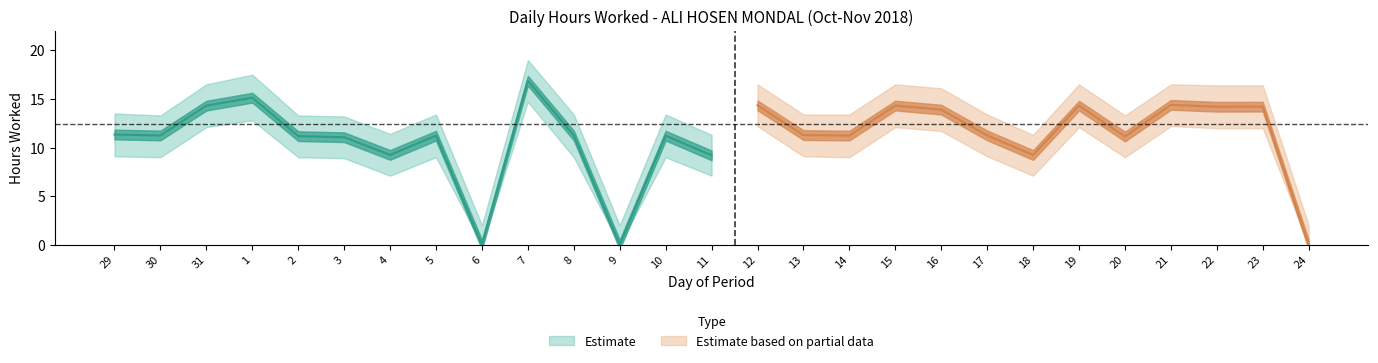

How many interior local valleys does the Hours Worked series have?

9